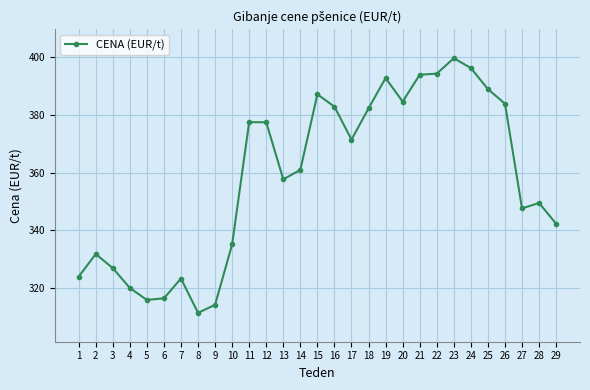

Which label corresponds to the largest value in the chart?

23